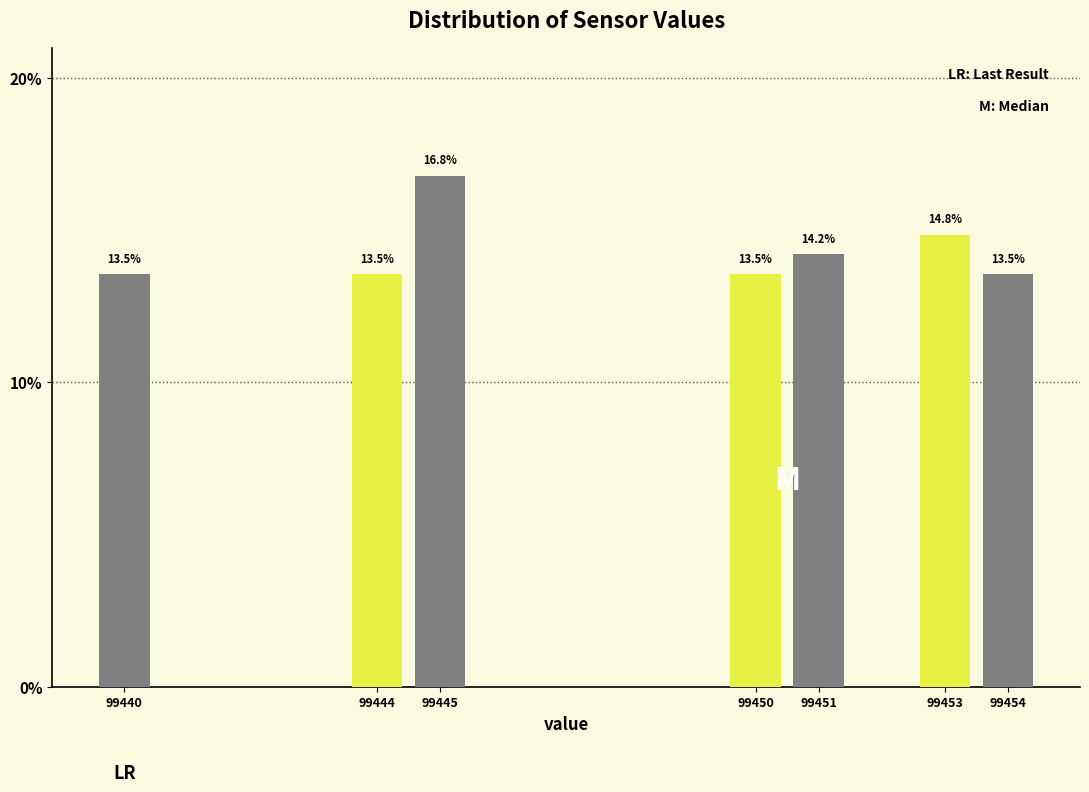

Reading left to right, transcribe all the data shown in this chart.

13.5	13.5	16.8	13.5	14.2	14.8	13.5